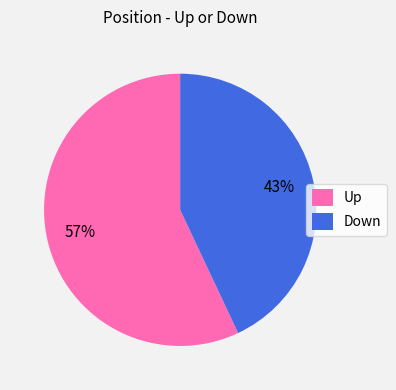

Which category has the smallest portion of the pie?

Down